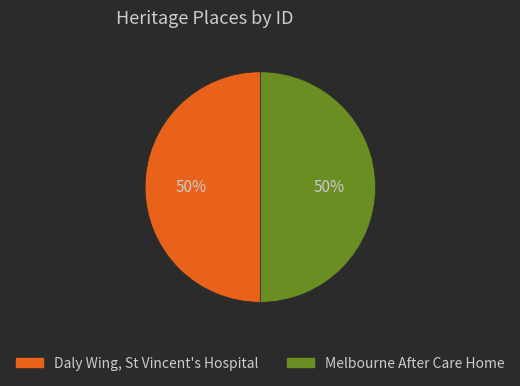

Is the sum of Daly Wing, St Vincent's Hospital and Melbourne After Care Home greater than half?

Yes